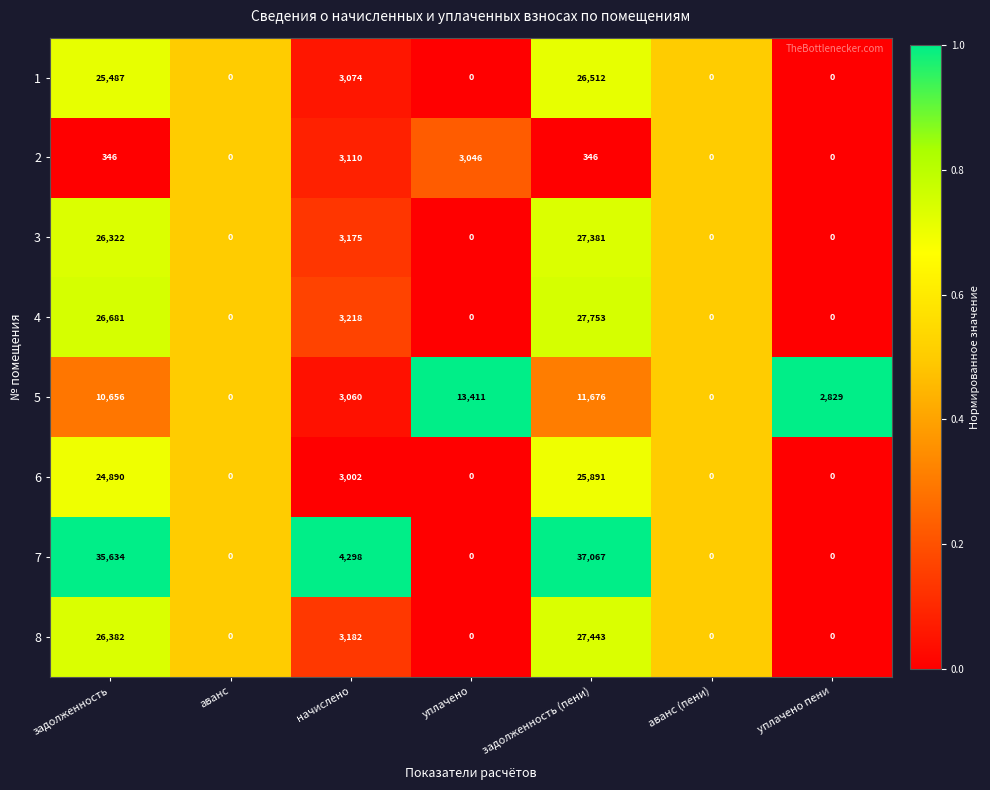

How many categories are shown in the chart?

7